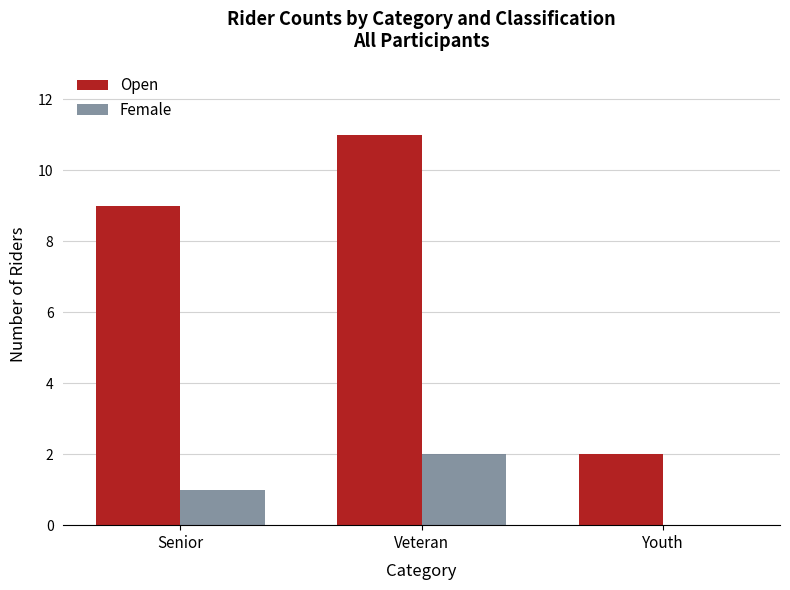

What is the greatest value displayed?

11